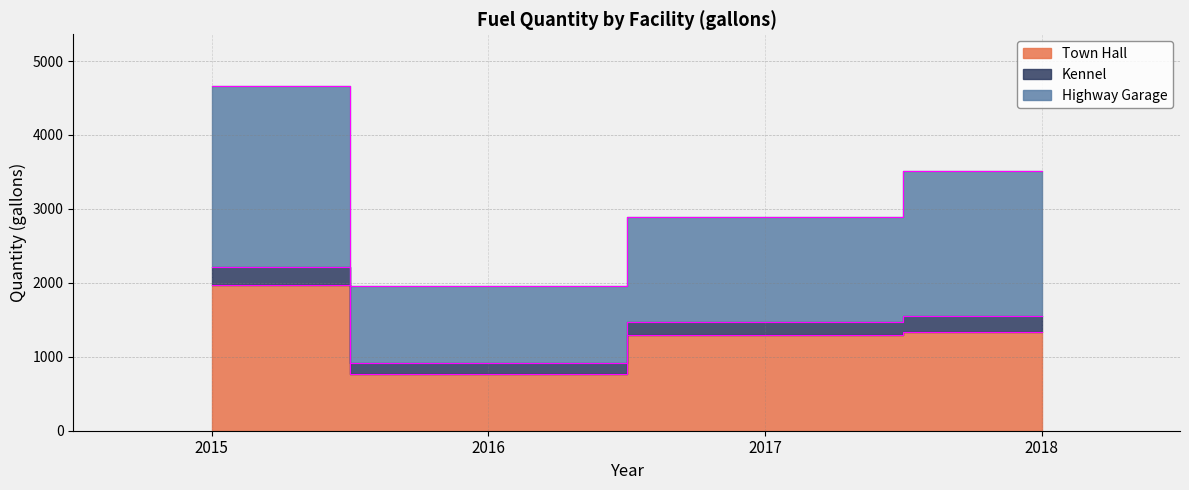

True or false: Town Hall and Highway Garage cross at least once.

False